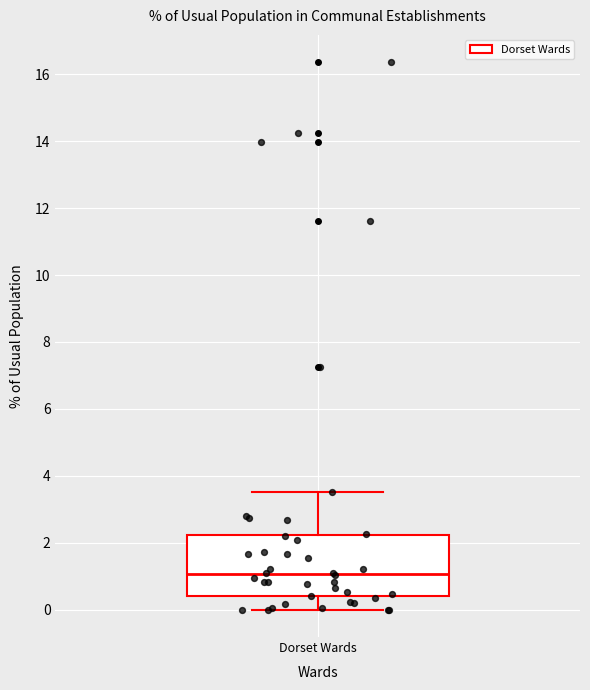

Read this box plot against the y-axis: the position of the median line, the range covered by the box, and the ends of both whiskers. The values are not printed on the chart, so give them approximately, as read against the axis.

median 1.0, box 0.4 to 2.2, whiskers 0.0 to 3.6